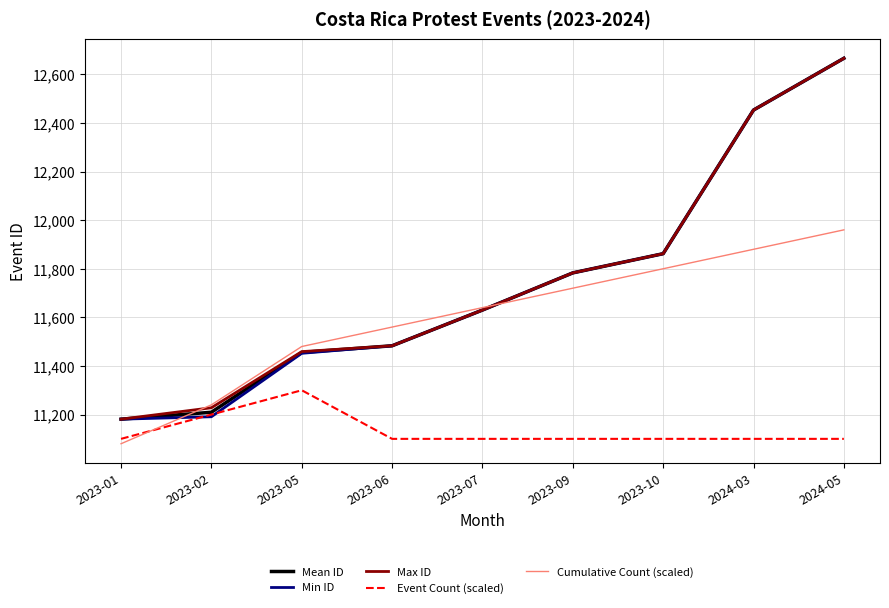

Is it true that Event Count (scaled) equals 5468.2 at 2023-09?

False